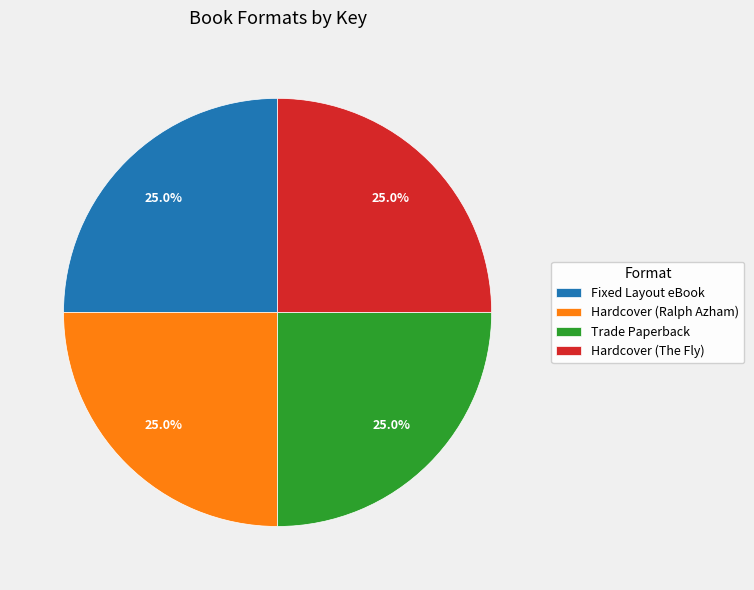

True or false: Trade Paperback accounts for 31% of the total.

False